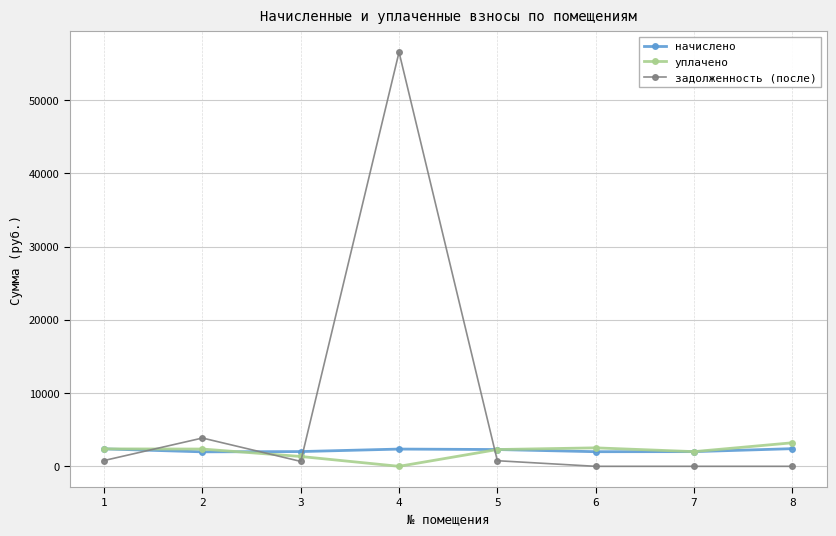

What is the greatest value displayed?

56524.2